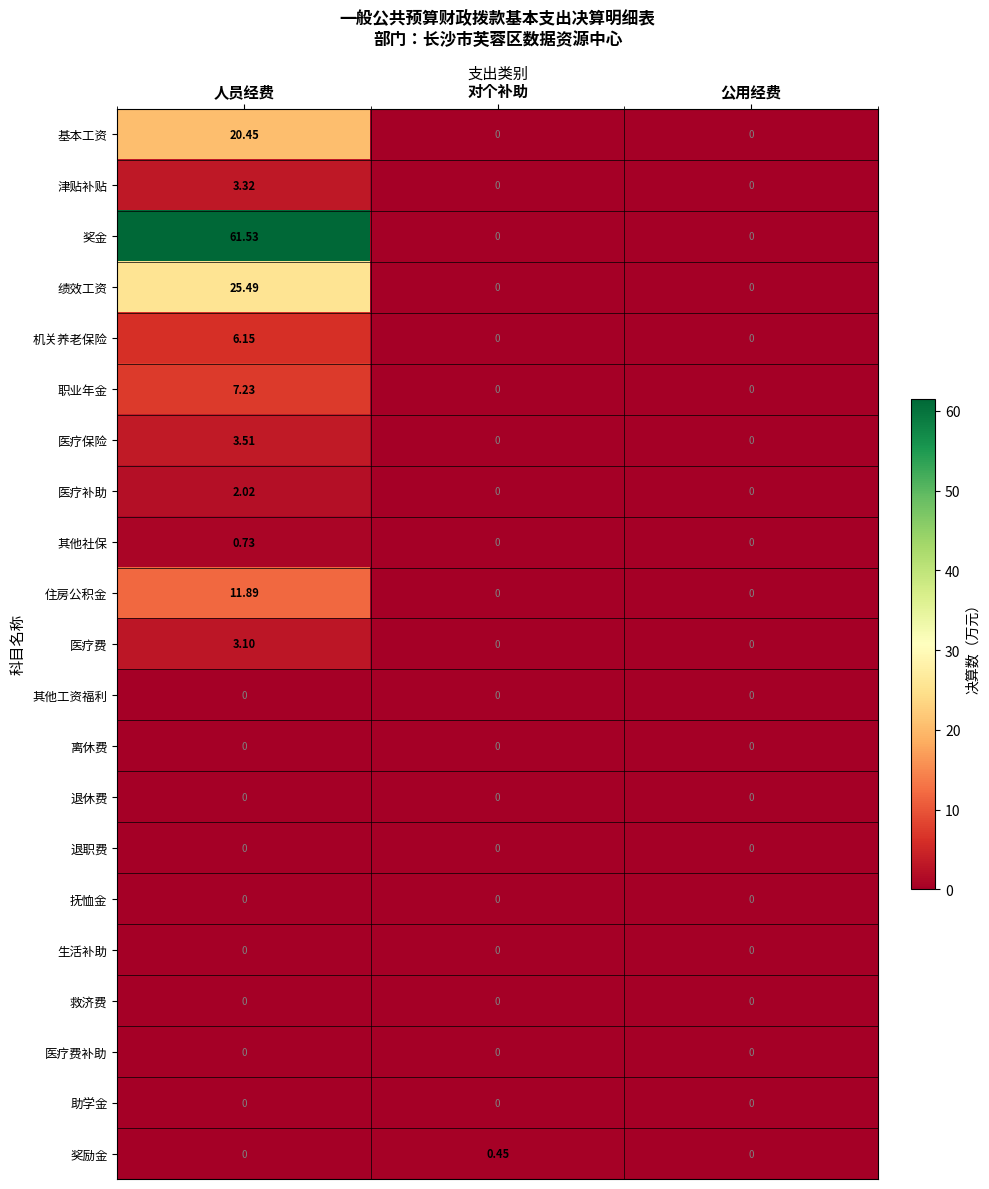

Which series changed the most between 对个补助 and 公用经费?

奖励金